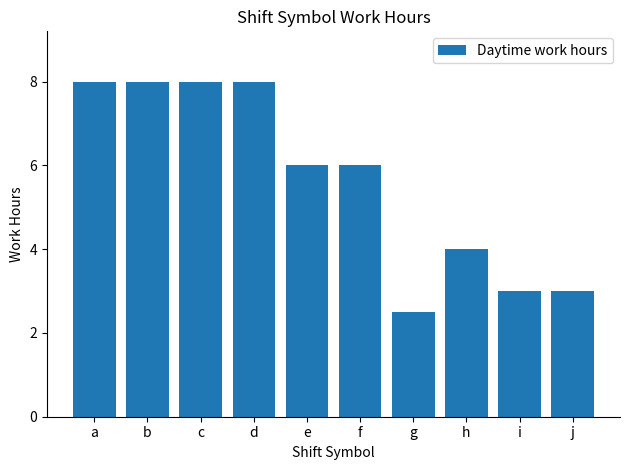

Reading left to right, list all the values displayed in this chart.

8.0	8.0	8.0	8.0	6.0	6.0	2.5	4.0	3.0	3.0